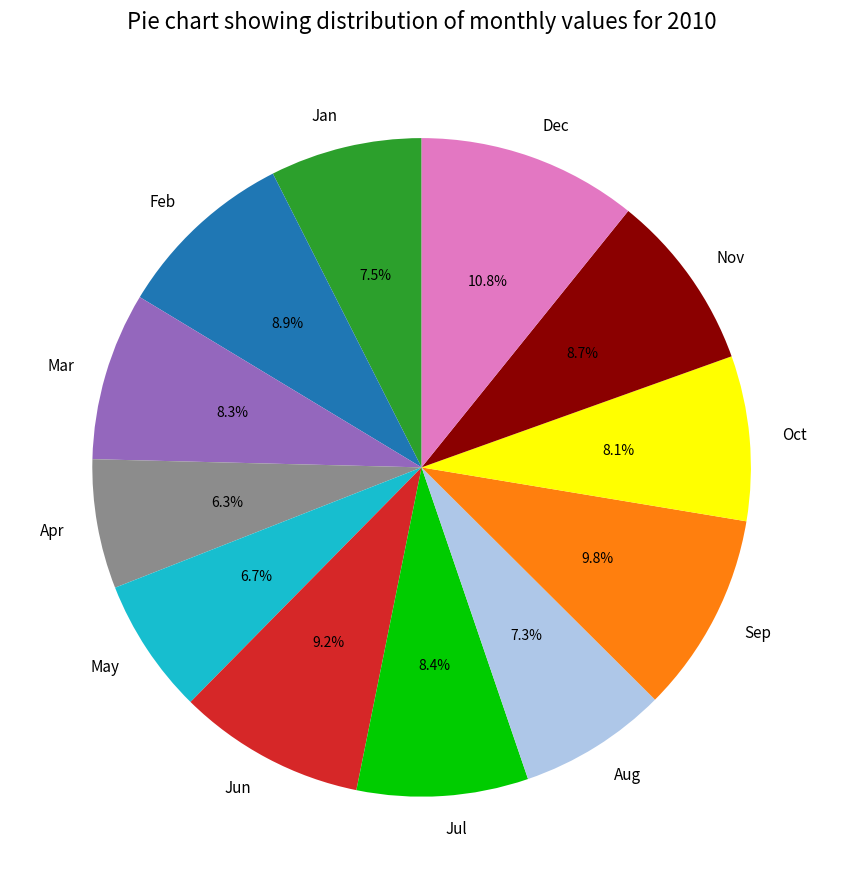

What is the ratio of the value at Dec to the value at Feb?

1.2